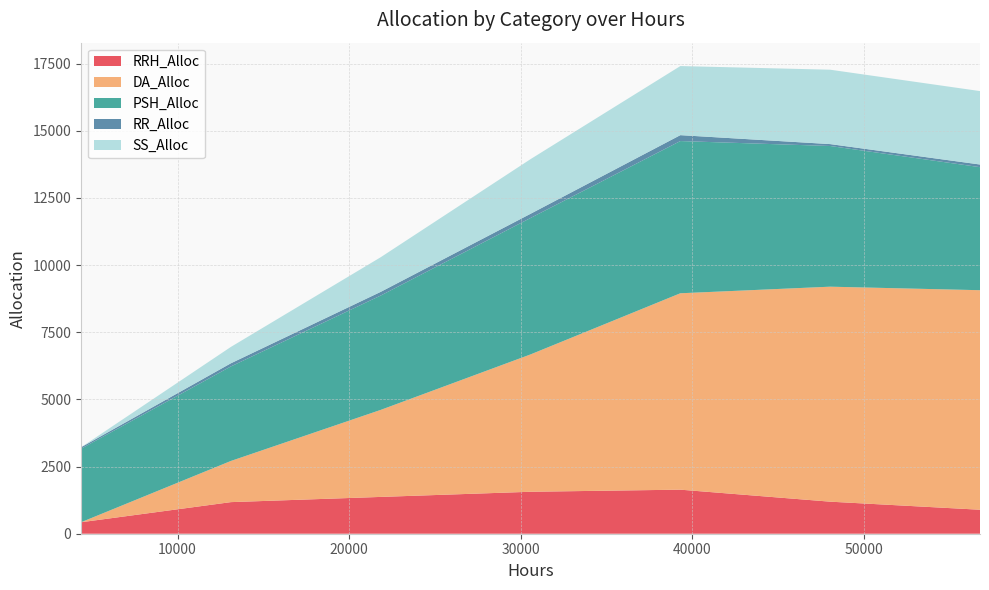

Reading left to right, extract all data points from this chart.

RRH_Alloc: 427	1176	1370	1562	1640	1193	893
DA_Alloc: 0	1532	3239	5112	7311	8003	8172
PSH_Alloc: 2736	3519	4257	5079	5666	5237	4580
RR_Alloc: 53	117	137	156	220	71	99
SS_Alloc: 0	609	1289	2034	2572	2769	2733